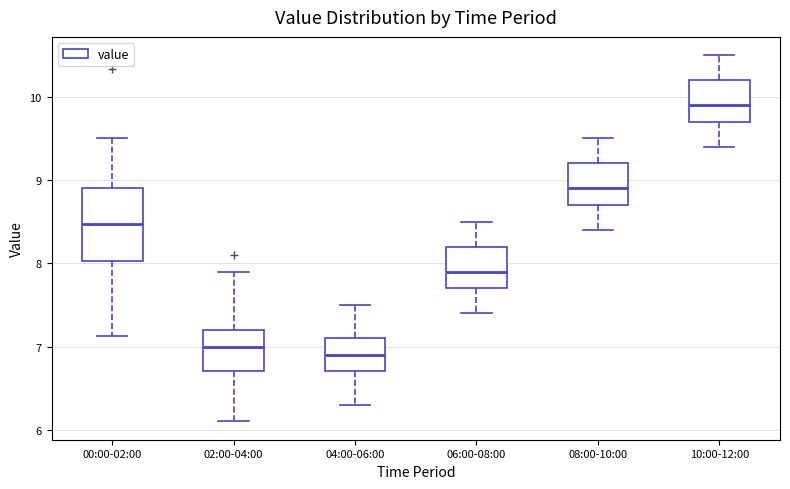

Reading left to right, read every box against the y-axis: the position of its median line, the range the box covers, and the ends of its whiskers. The values are not printed on the chart, so give them approximately, as read against the axis.

00:00-02:00: median 8.5, box 8.0 to 8.9, whiskers 7.1 to 9.5
02:00-04:00: median 7.0, box 6.7 to 7.2, whiskers 6.1 to 7.9
04:00-06:00: median 6.9, box 6.7 to 7.1, whiskers 6.3 to 7.5
06:00-08:00: median 7.9, box 7.7 to 8.2, whiskers 7.4 to 8.5
08:00-10:00: median 8.9, box 8.7 to 9.2, whiskers 8.4 to 9.5
10:00-12:00: median 9.9, box 9.7 to 10.2, whiskers 9.4 to 10.5